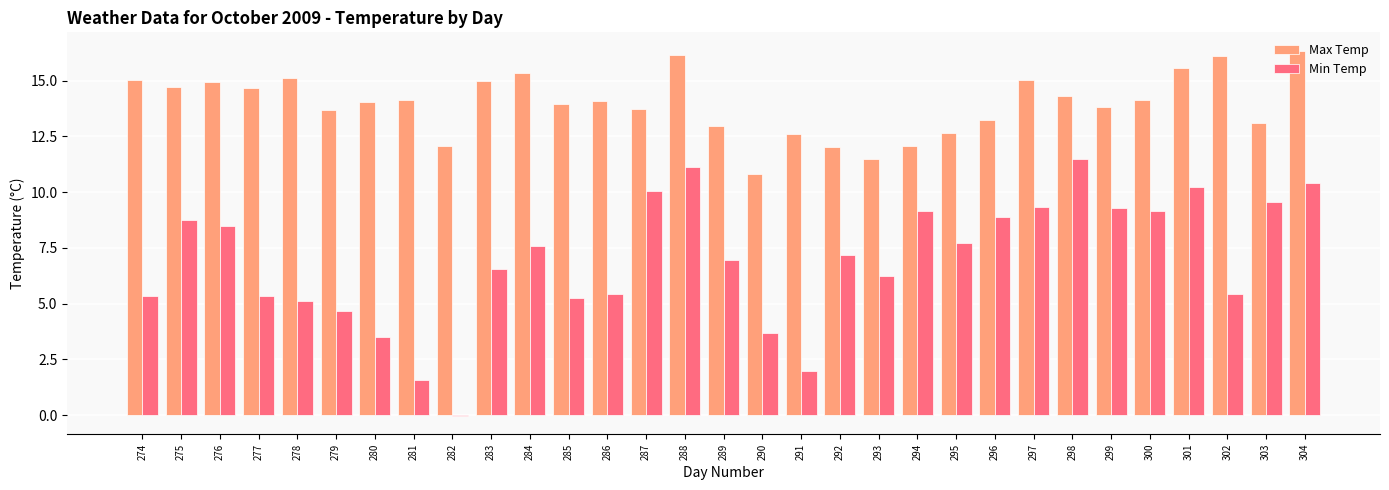

The value of Max Temp at 300 is 18.7. True or false?

False